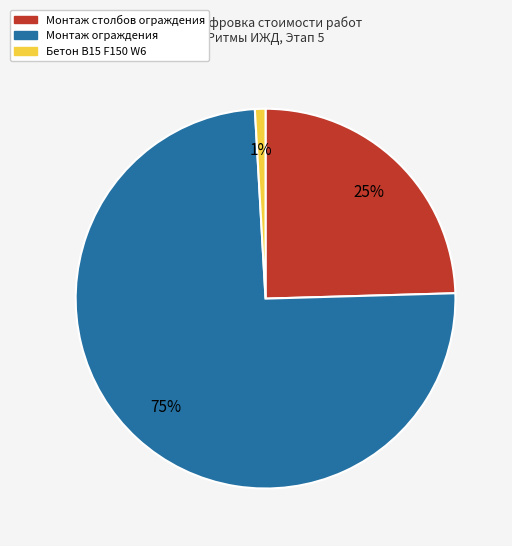

How many segments does this pie chart have?

3